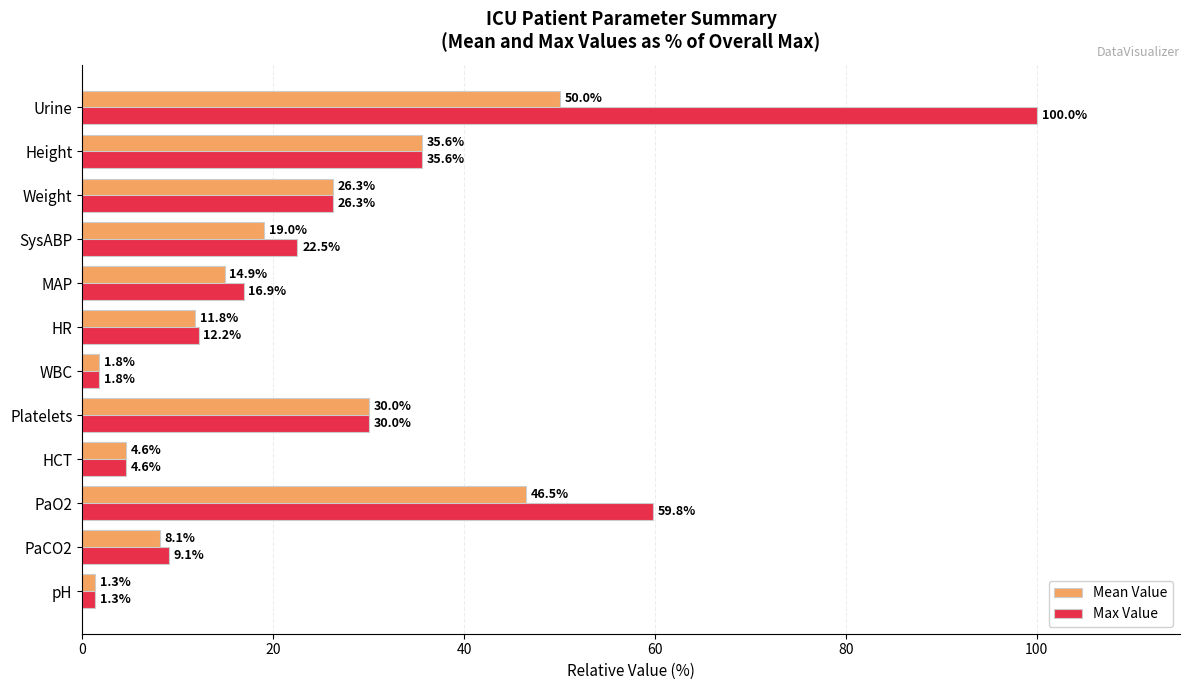

List the series in order of their peak value, highest first.

Max Value, Mean Value